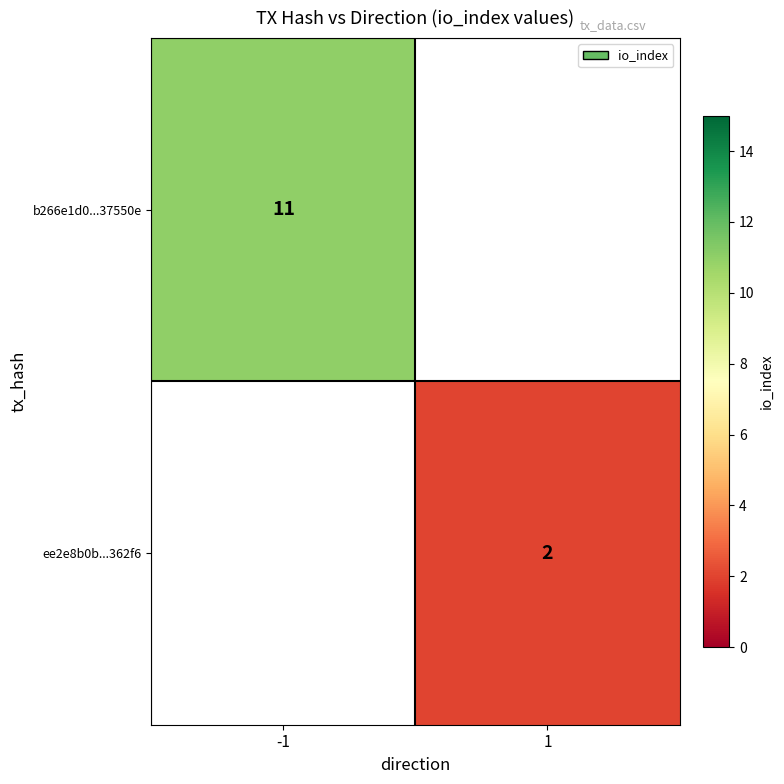

How many categories are shown in the chart?

2